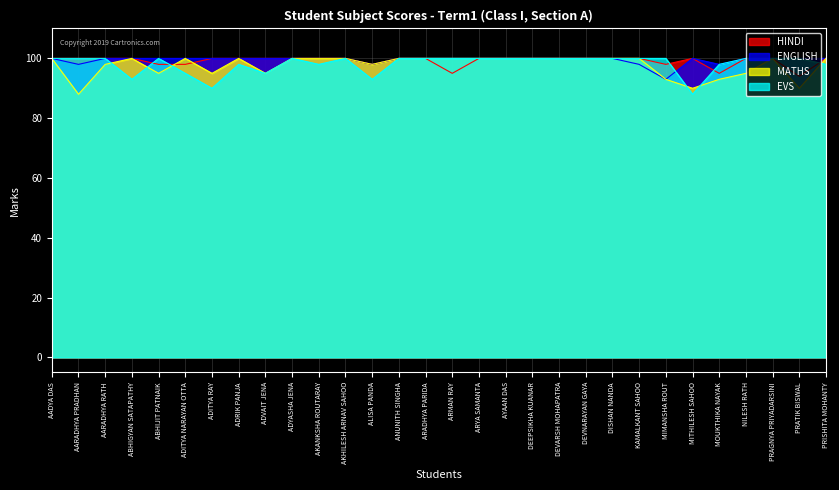

How many lines are shown in the chart?

4